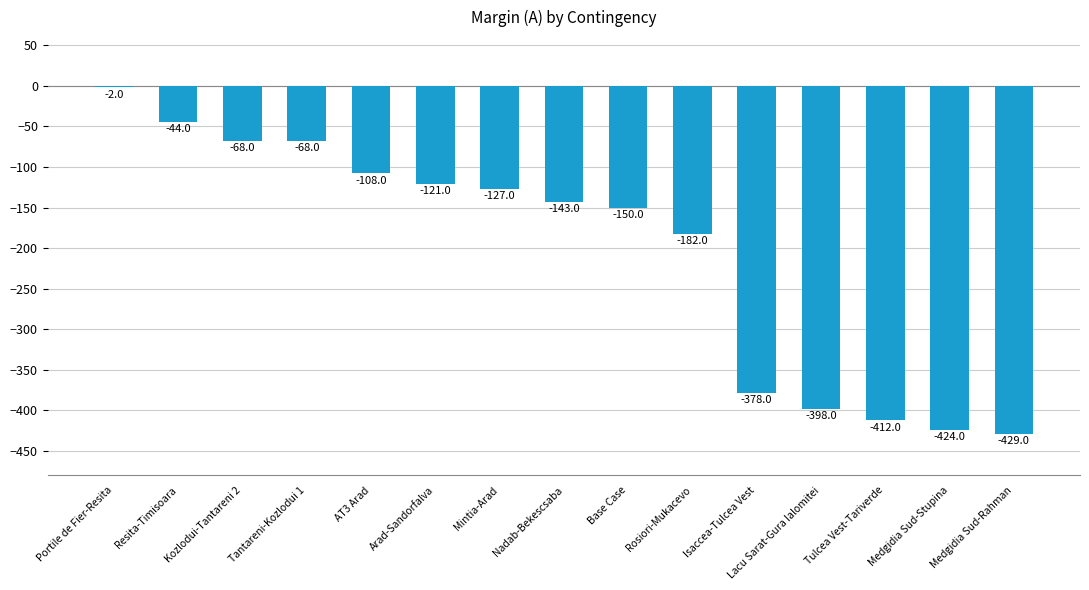

How many series are shown in this chart?

1